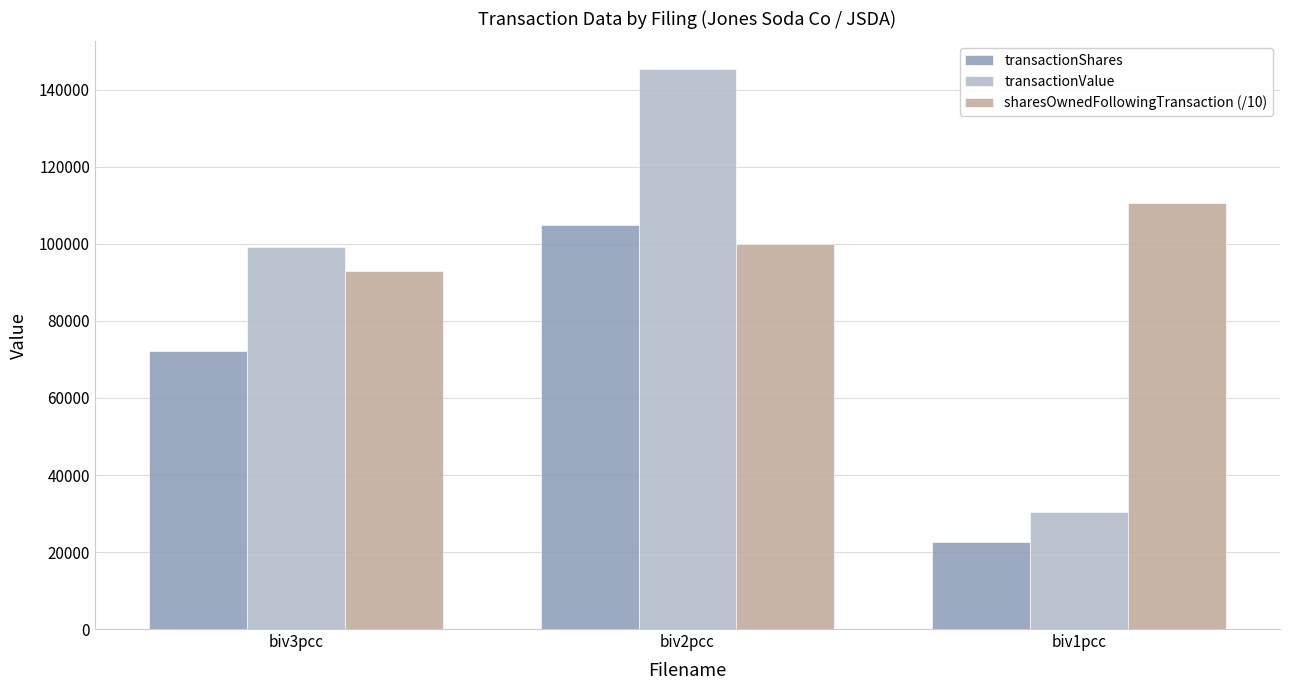

Read the sharesOwnedFollowingTransaction (/10) value at biv3pcc.

92870